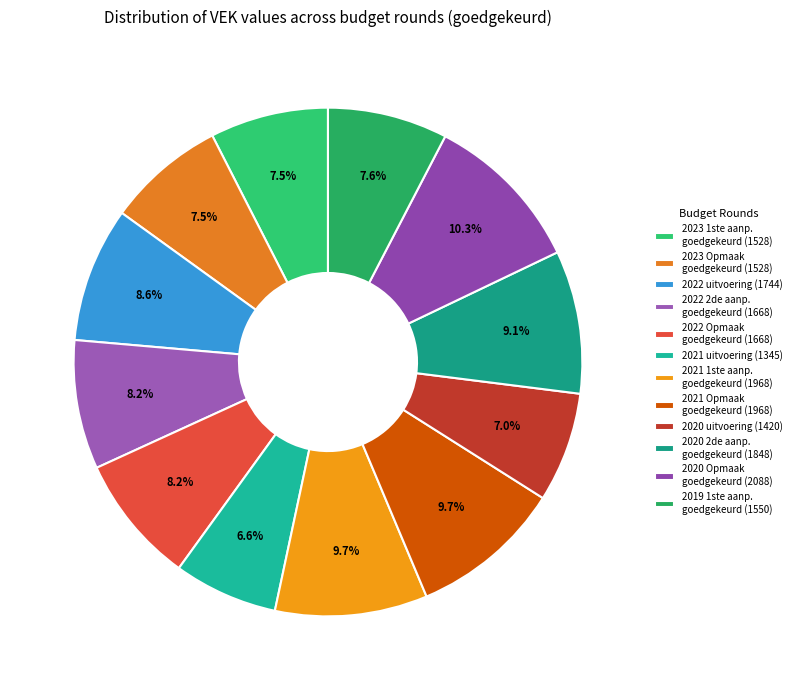

Rank the categories by value from highest to lowest.

2020 Opmaak - goedgekeurd, 2021 1ste aanpassing - goedgekeurd, 2021 Opmaak - goedgekeurd, 2020 2de aanpassing - goedgekeurd, 2022 uitvoering, 2022 2de aanpassing – goedgekeurd, 2022 Opmaak - goedgekeurd, 2019 1ste aanpassing – goedgekeurd, 2023 1ste aanpassing – goedgekeurd, 2023 Opmaak – goedgekeurd, 2020 uitvoering, 2021 uitvoering